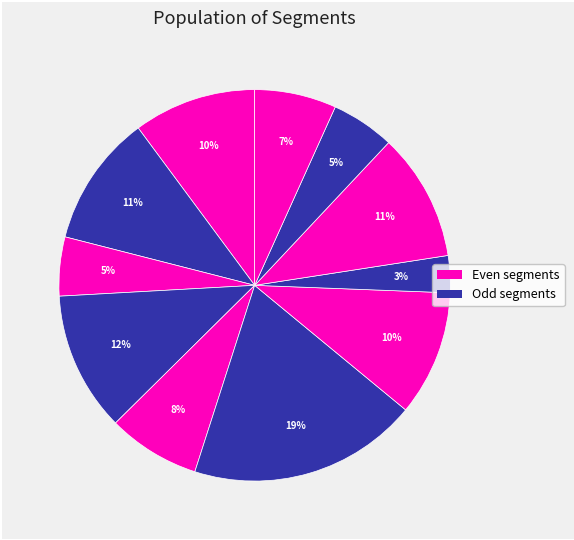

How many slices are in this pie chart?

11